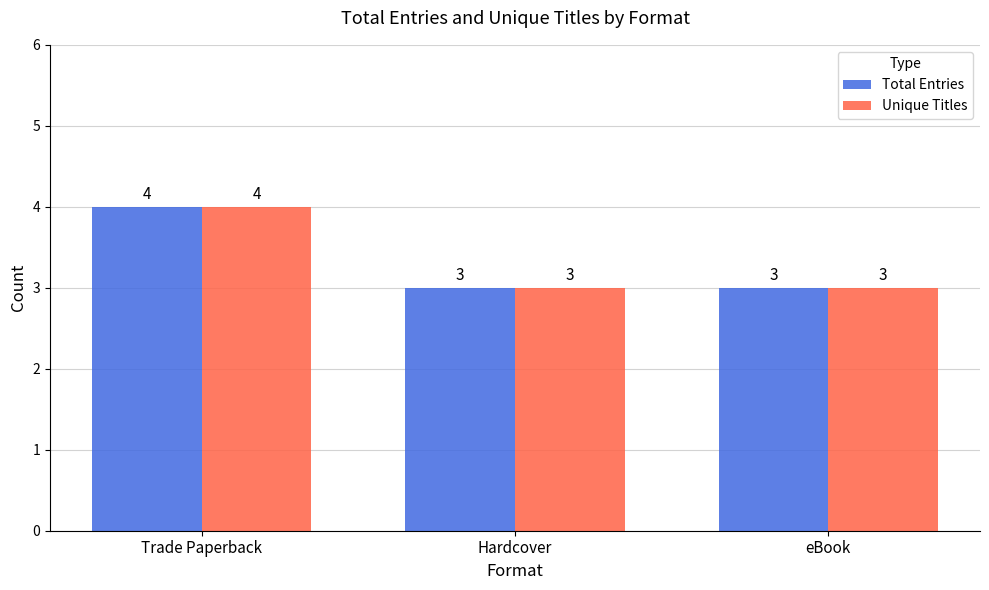

Reading left to right, list all the values displayed in this chart.

Total Entries: Trade Paperback=4	Hardcover=3	eBook=3
Unique Titles: Trade Paperback=4	Hardcover=3	eBook=3